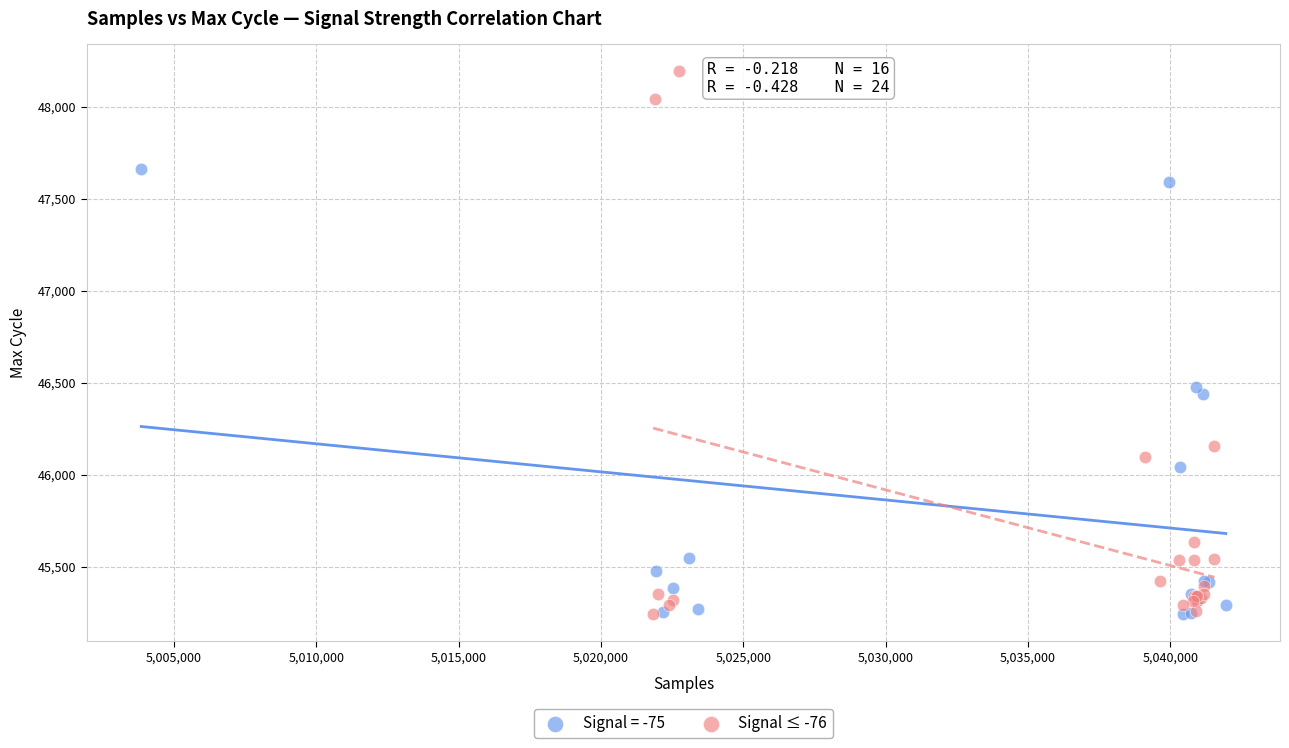

Which series has the largest Y range (max minus min)?

Signal ≤ -76